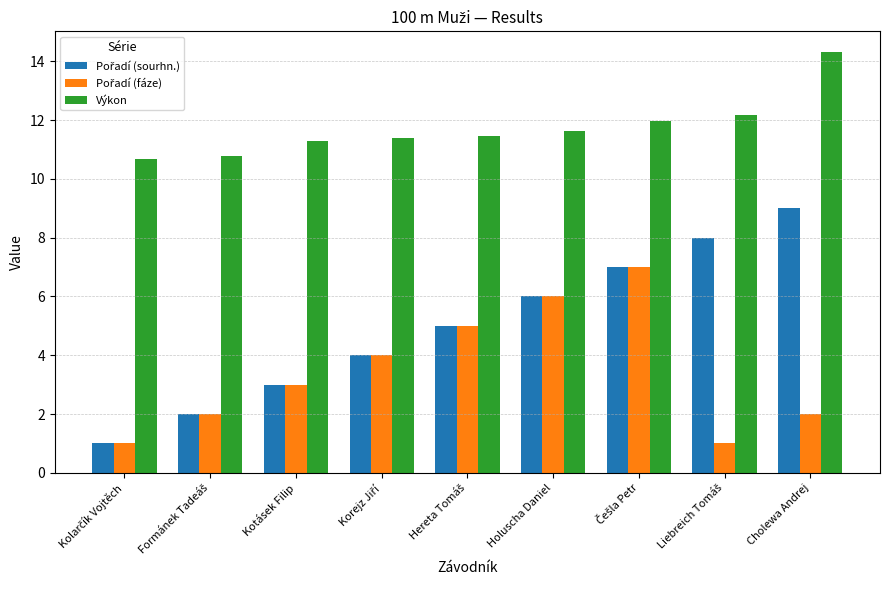

What is the spread (max minus min) of values at Holuscha Daniel?

5.6